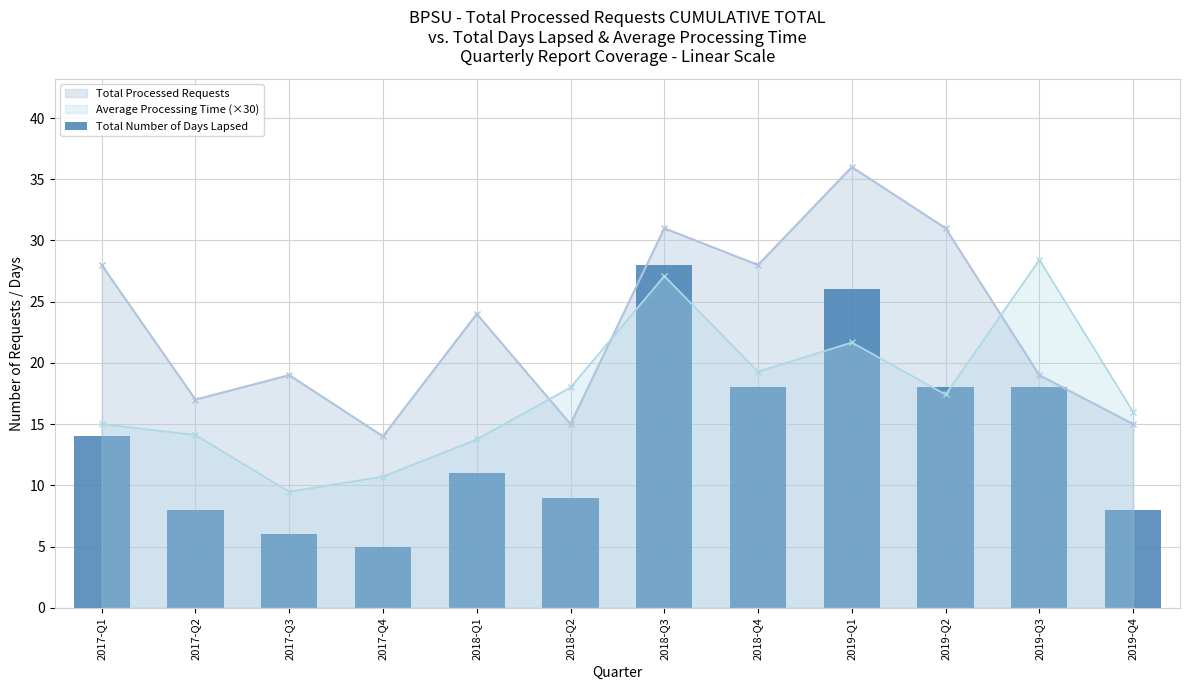

Is it true that the value at 2017-Q2 is 8?

True